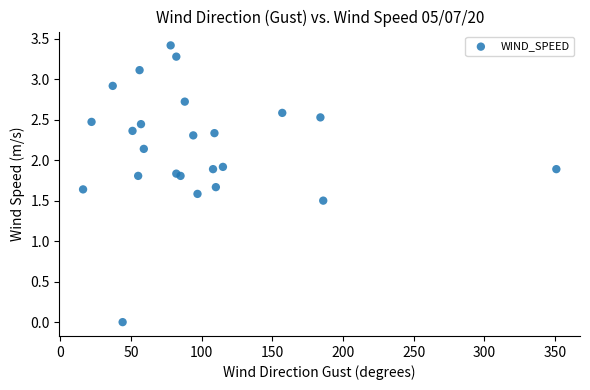

What Y value in the scatter plot is closest to 1?

1.5